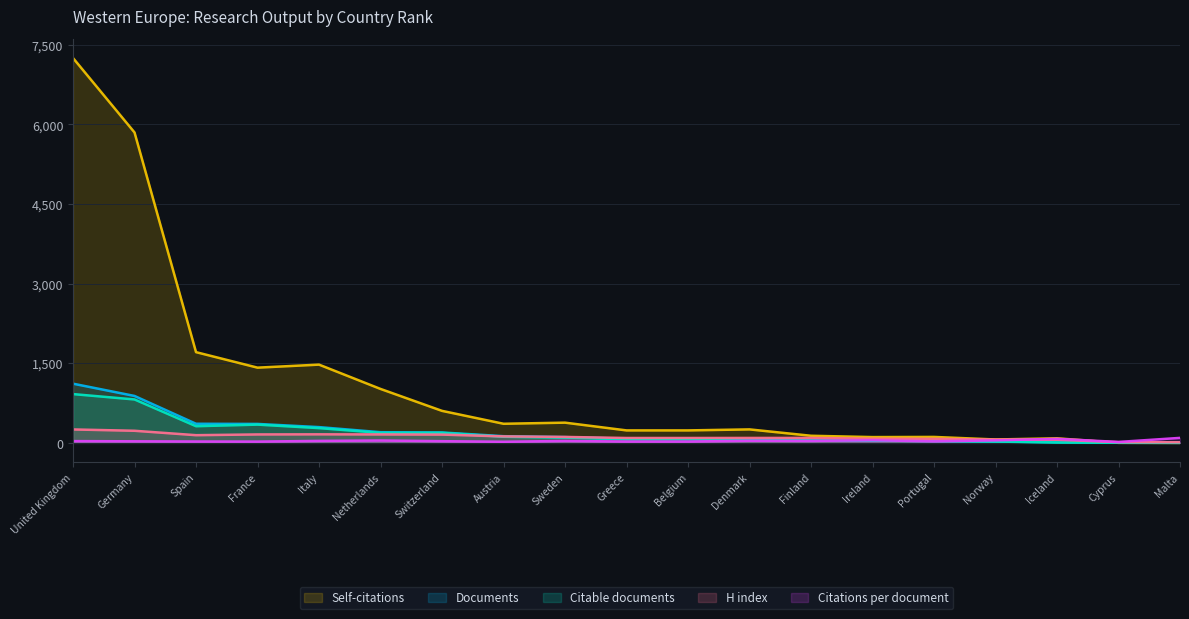

Which series changed the most between United Kingdom and Finland?

Self-citations